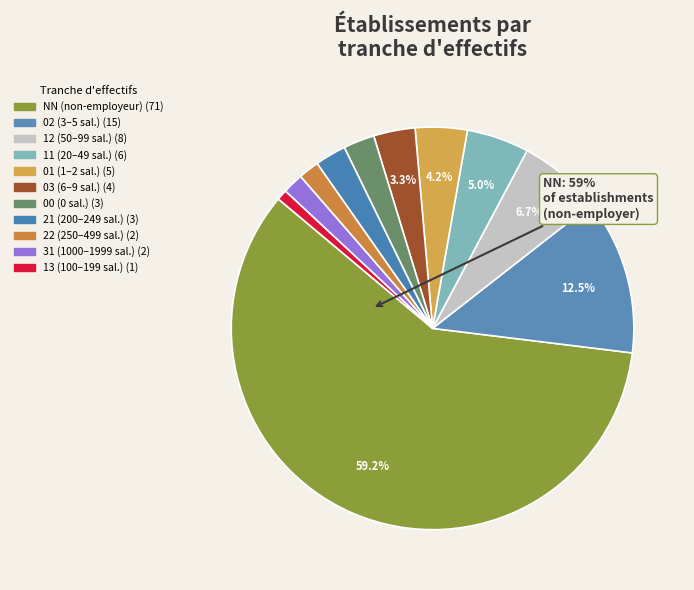

Does any single category account for the majority?

Yes